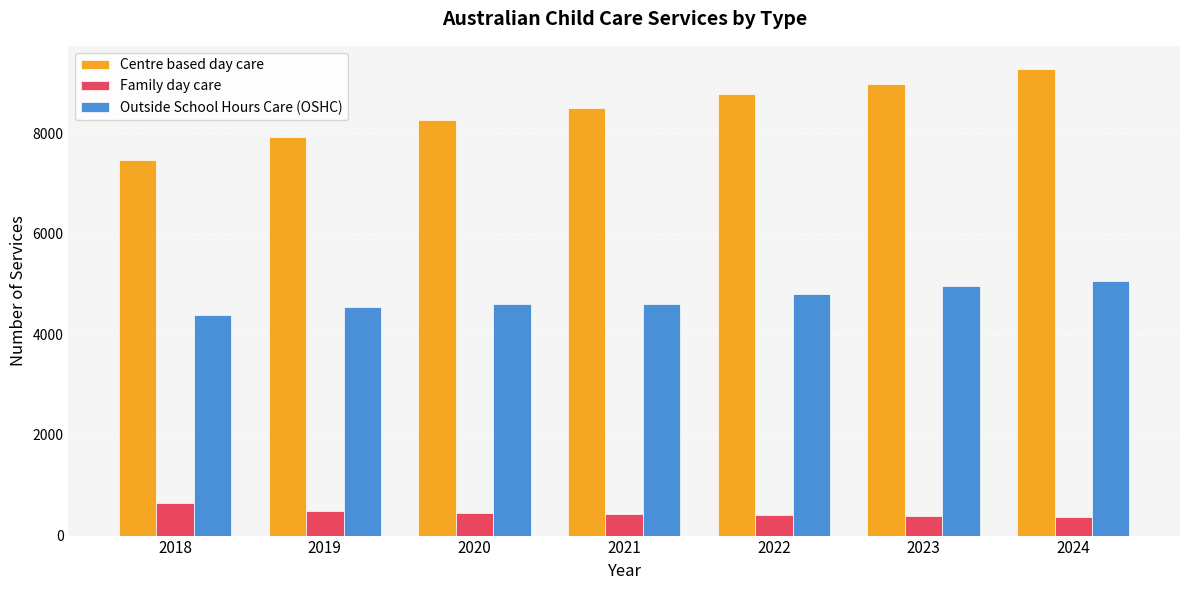

List the series in order of their overall mean, highest first.

Centre based day care, Outside School Hours Care (OSHC), Family day care